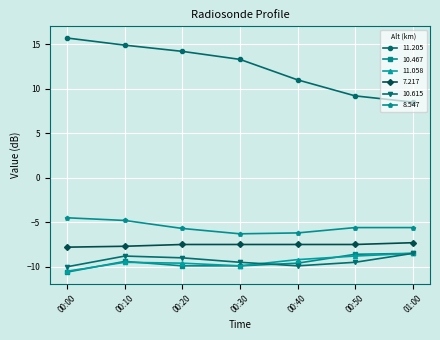

What position from the left is 00:00?

1